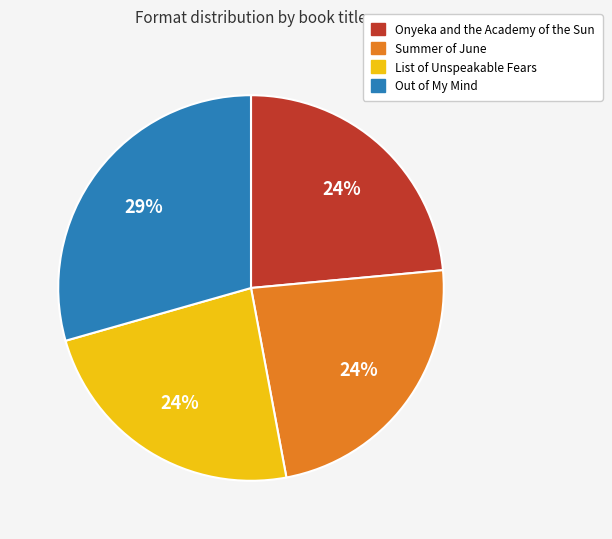

Does Out of My Mind account for over 50% of the chart?

No